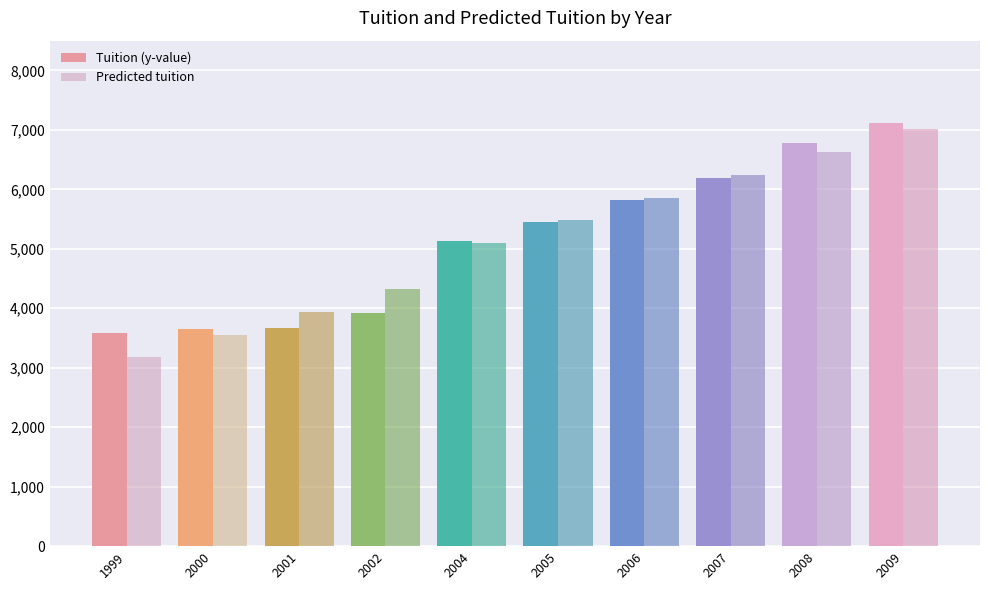

Are the bars horizontal?

No